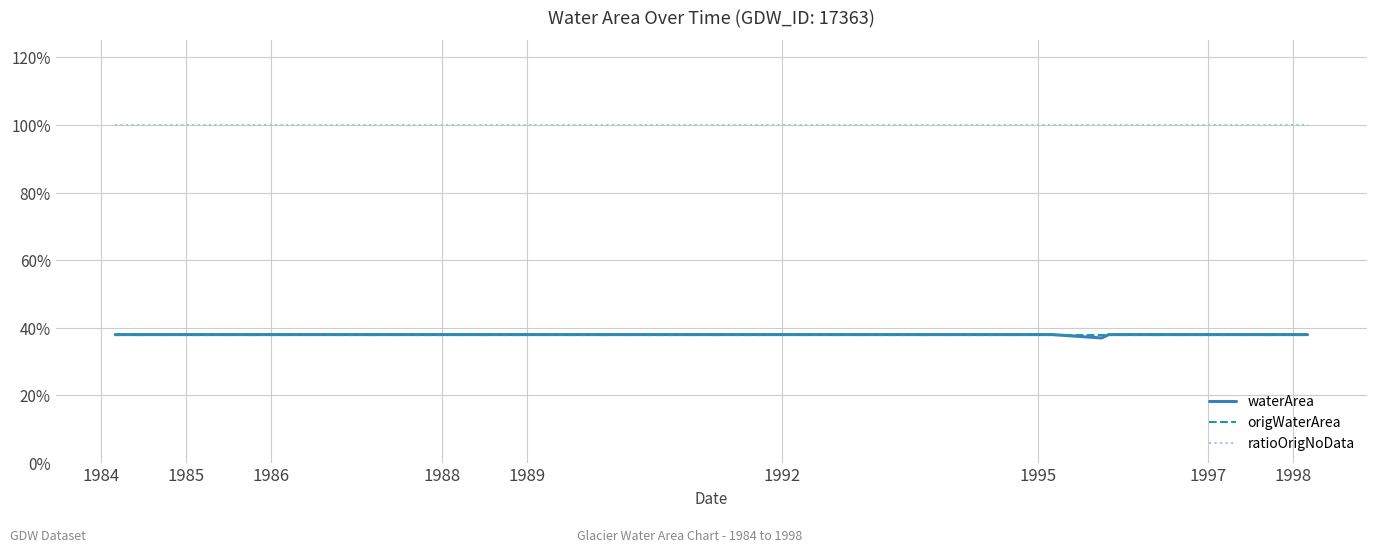

Does the chart have visible grid lines?

Yes